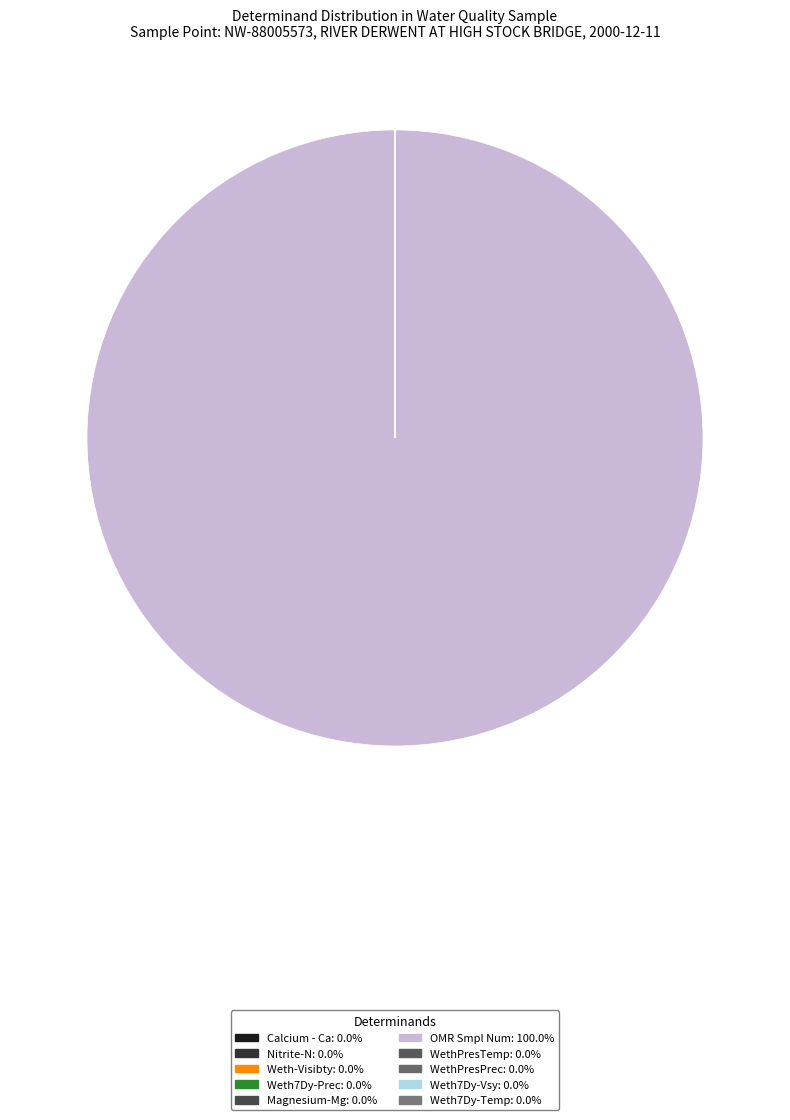

What is the smallest slice in the pie chart?

Nitrite-N